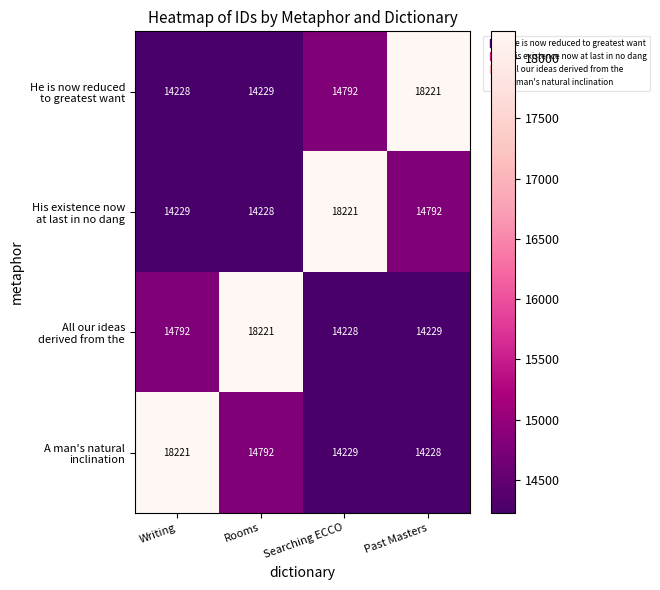

What is the greatest value displayed?

18221